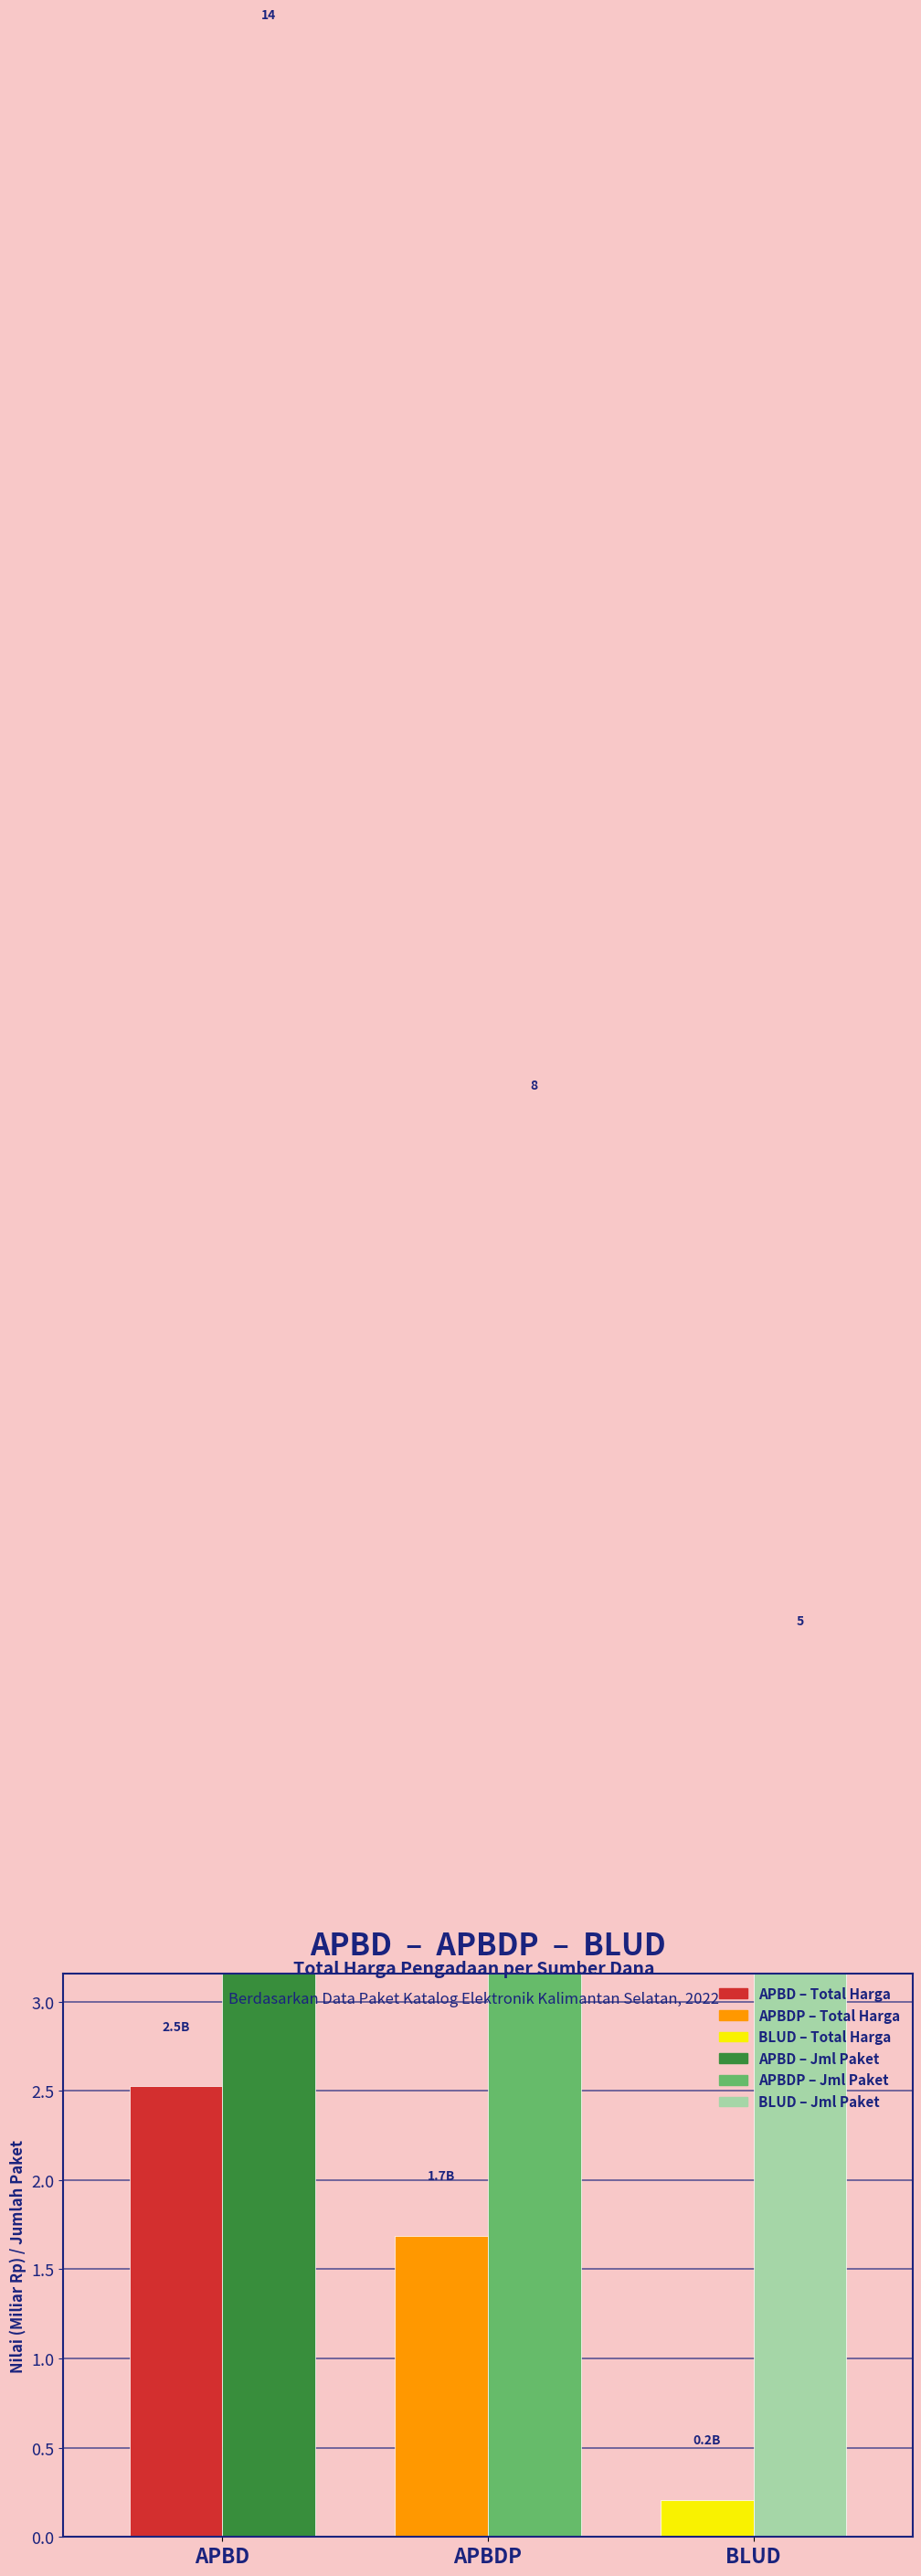

Which series has the largest range (max minus min)?

Jumlah Paket